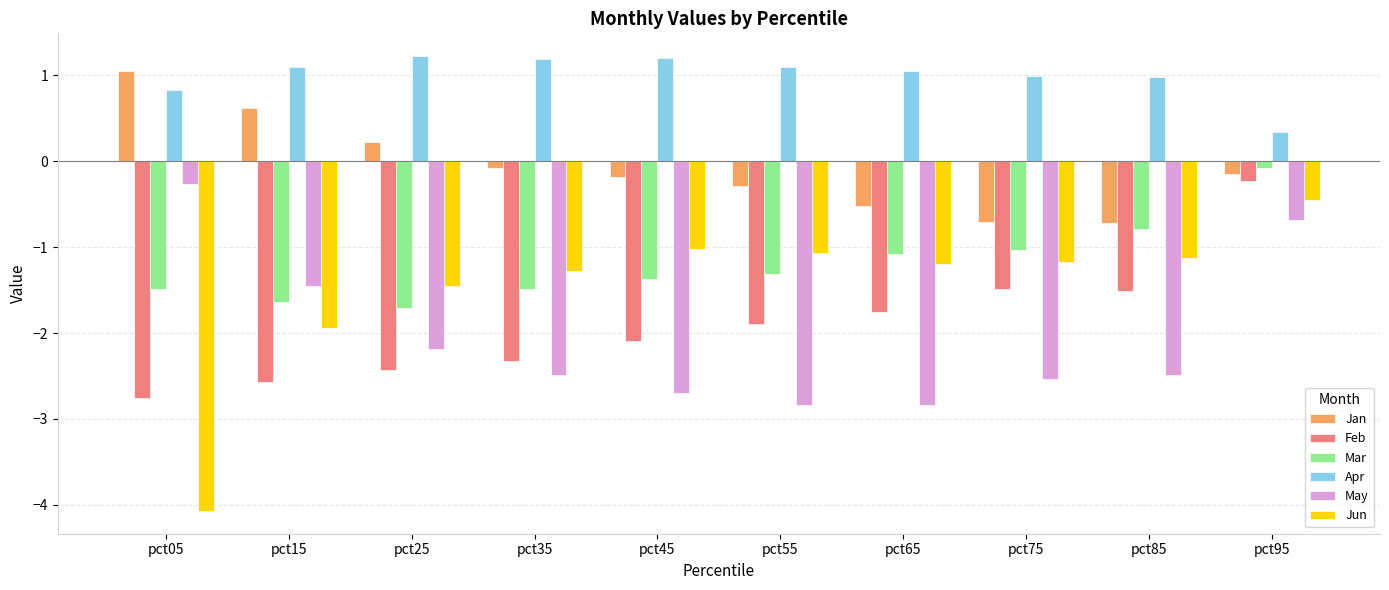

Rank the series at pct55 from highest to lowest value.

Apr, Jan, Jun, Mar, Feb, May